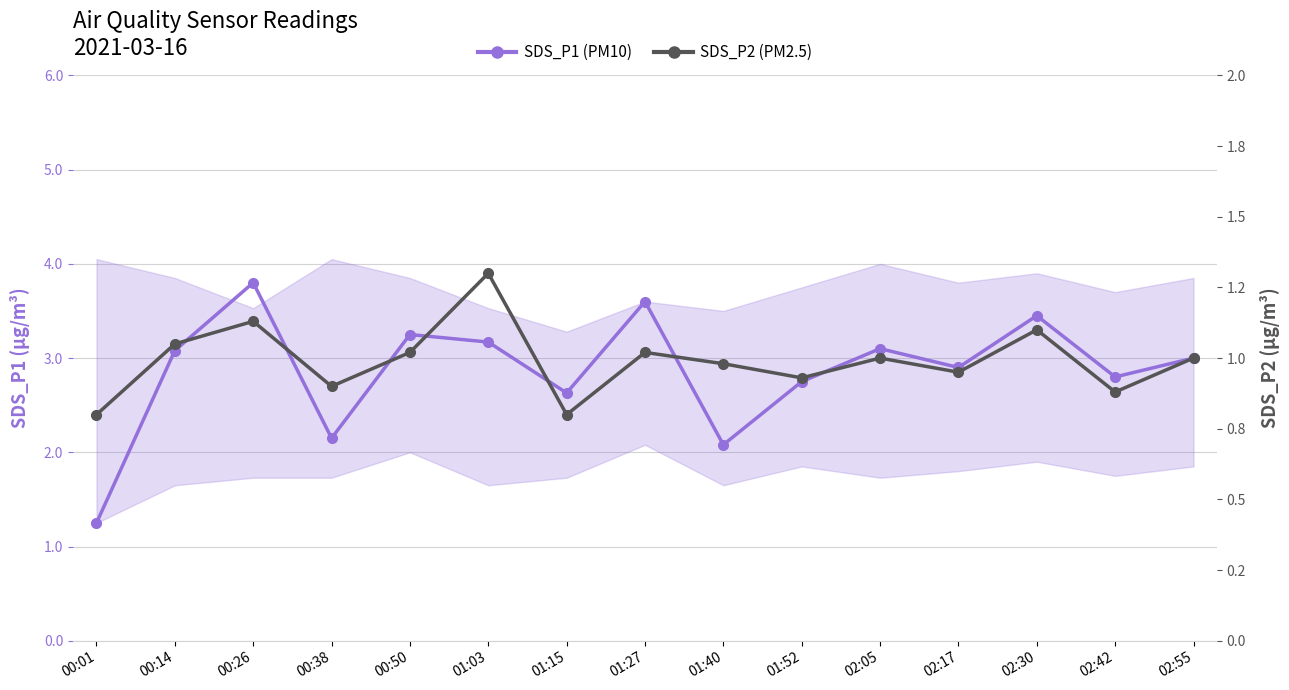

At which category does the chart reach its peak across all series?

00:26